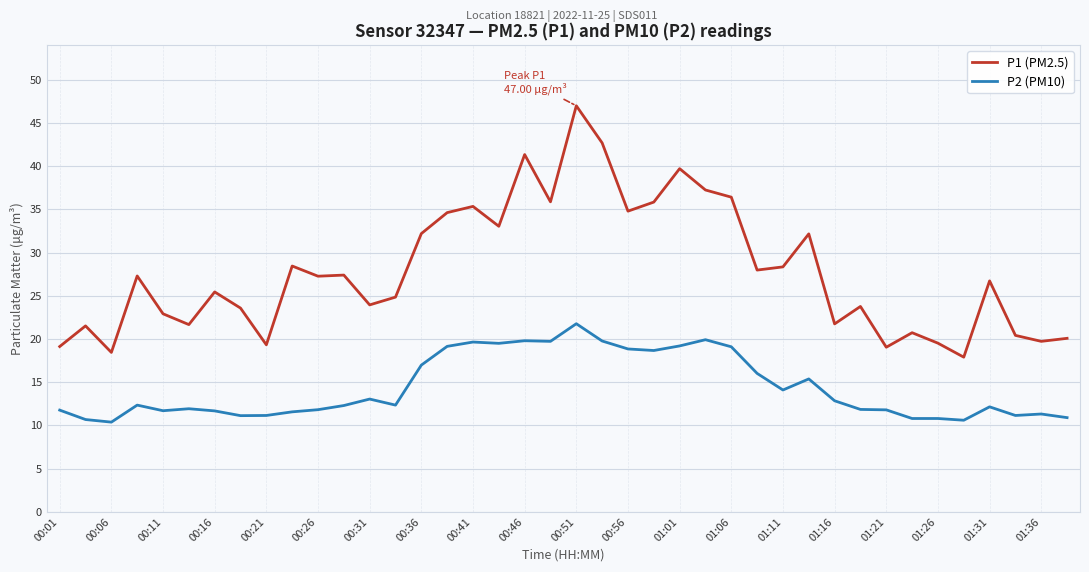

Which series has the widest spread of values?

P1 (PM2.5)